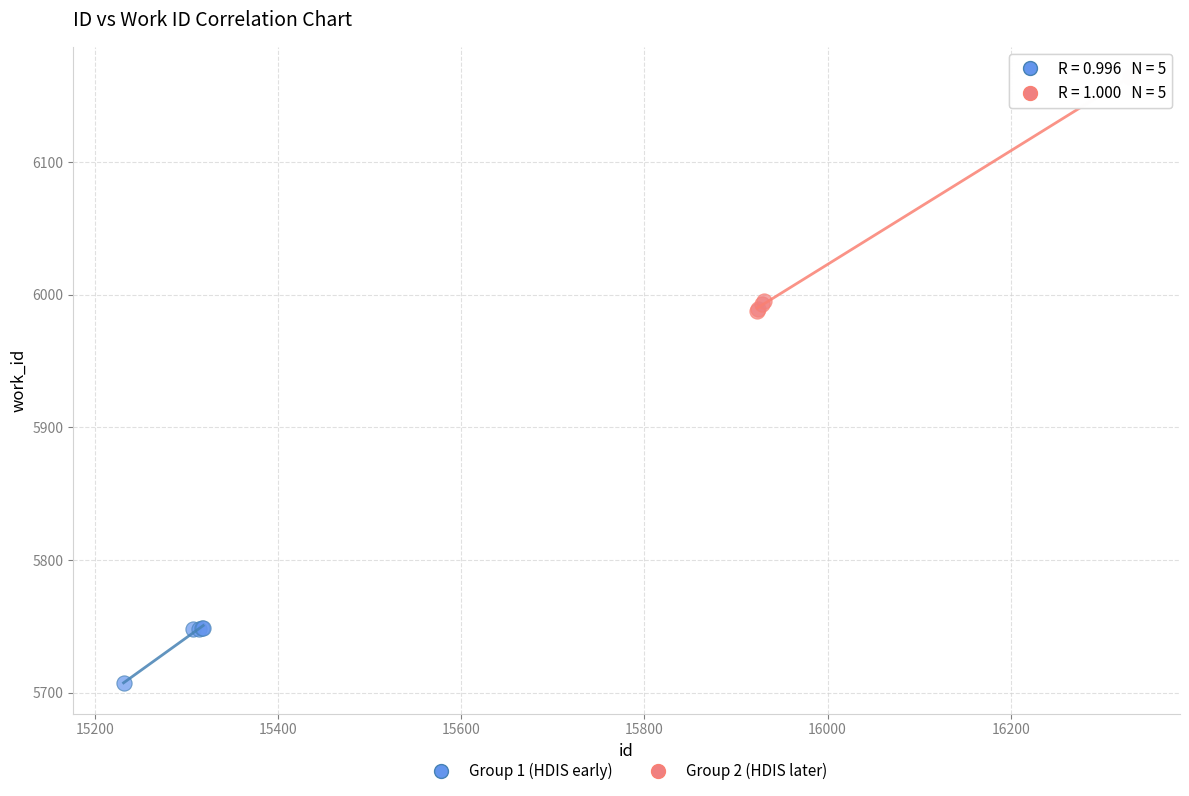

Which series reaches the minimum Y coordinate?

Group 1 (HDIS early)